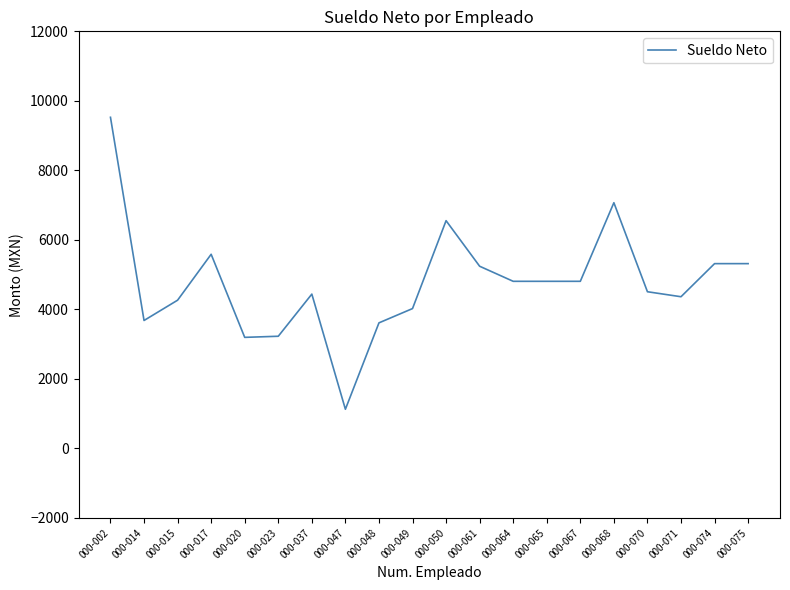

Where is the first local maximum?

000-017